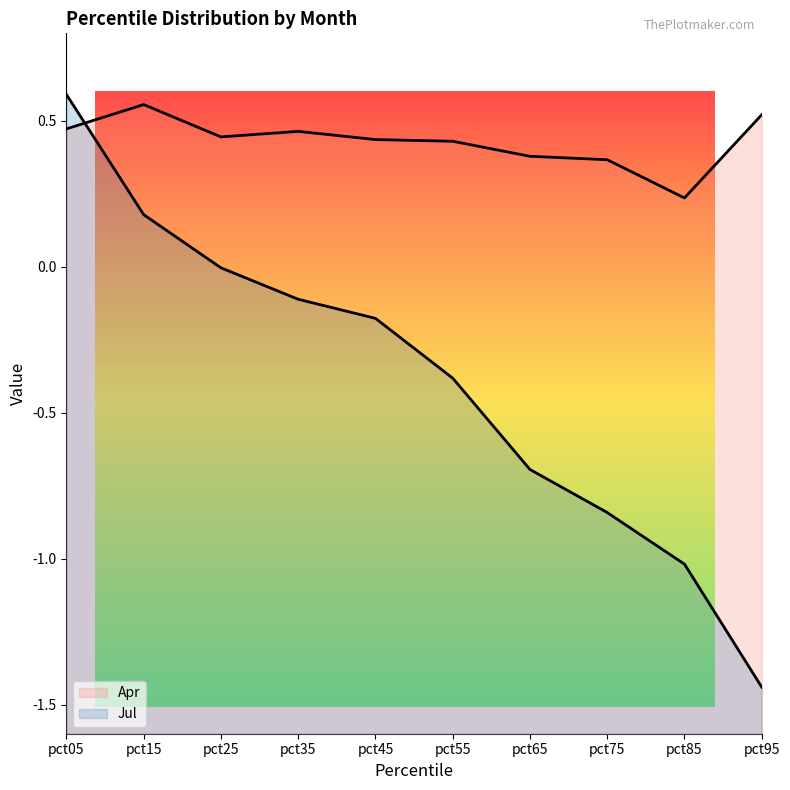

Where is the first local minimum for Apr line?

pct25